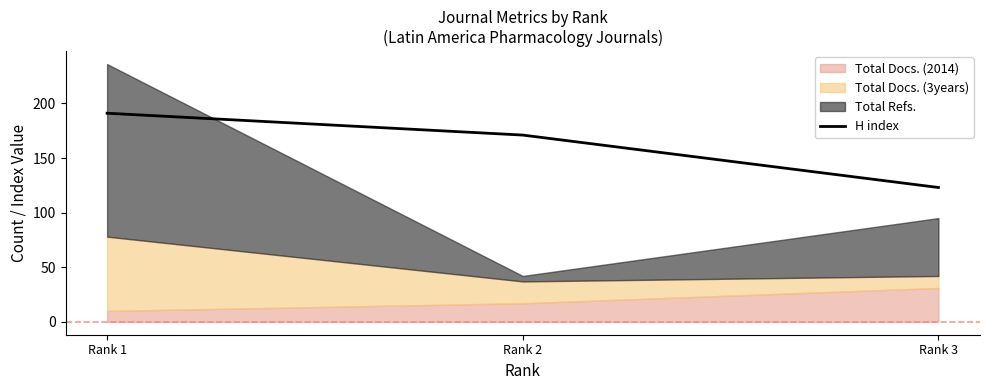

List the labels in order of H index value, largest first.

Rank 1, Rank 2, Rank 3